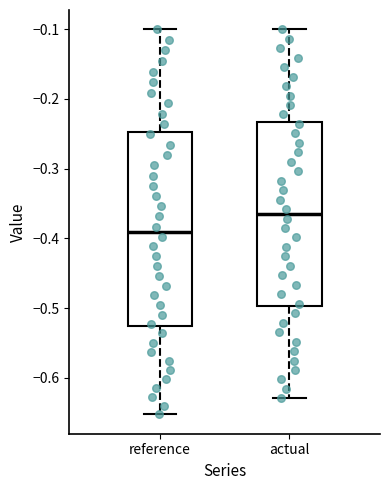

Comparing the boxes themselves (not the whiskers), which one is the tallest?

reference